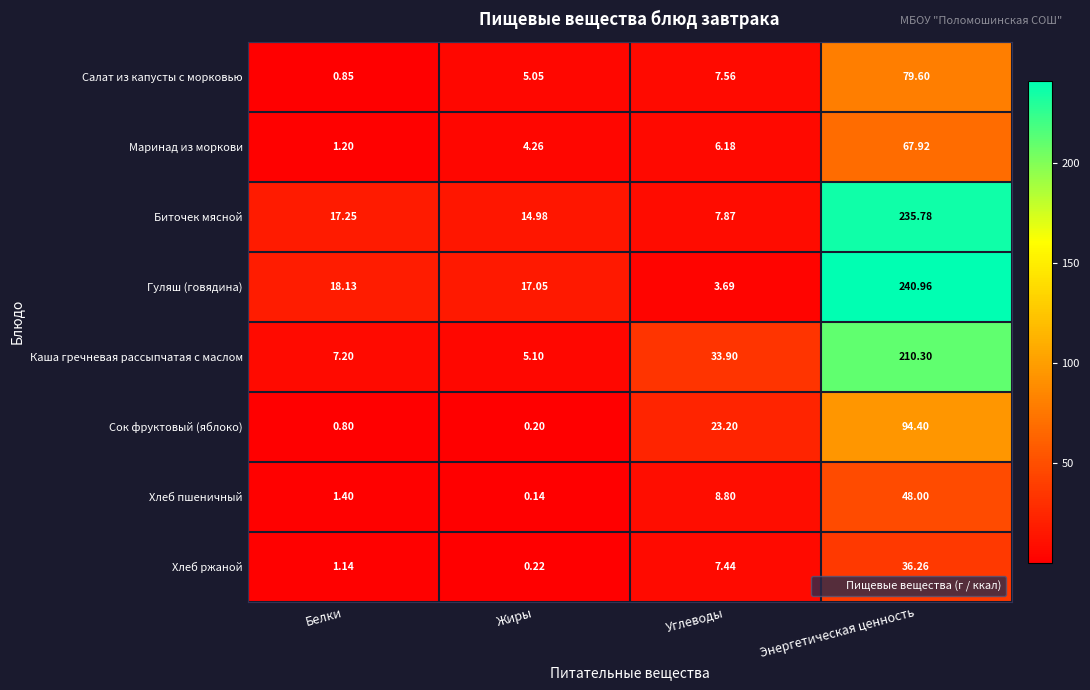

Where does the Биточек мясной series first go above 17?

Белки